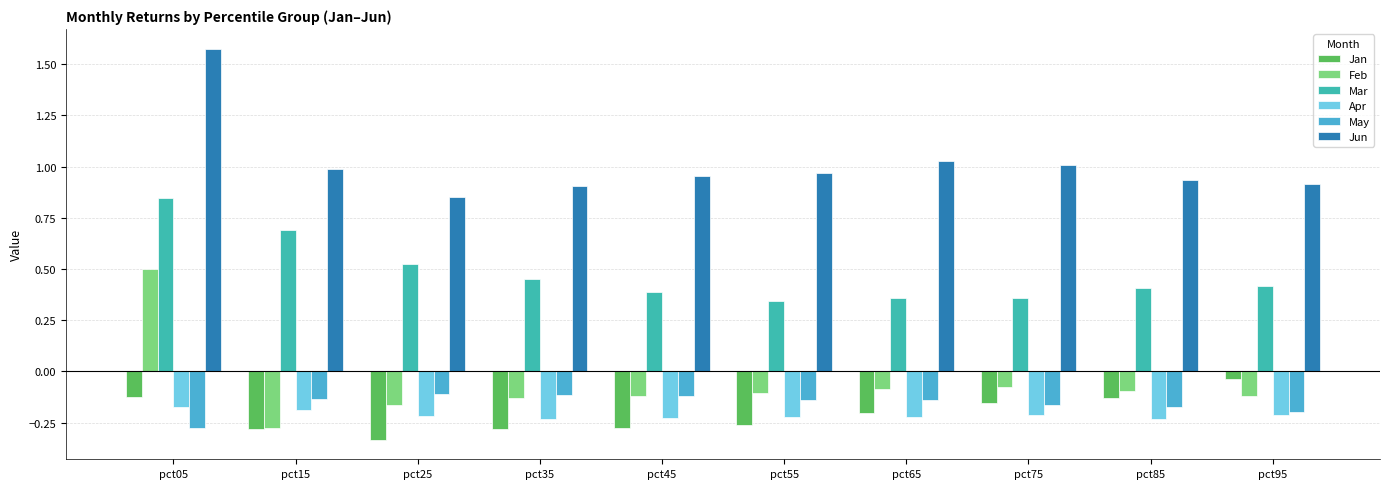

What is the difference between the highest and lowest values at pct15?

1.3